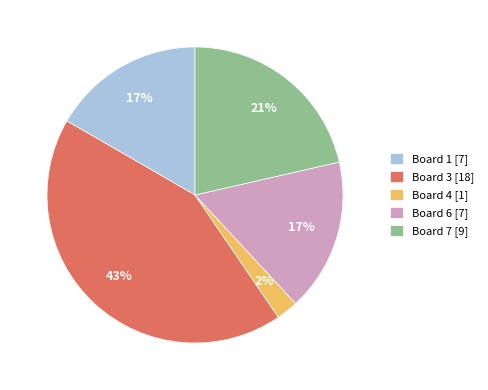

Is there any slice that represents more than half of the pie?

No